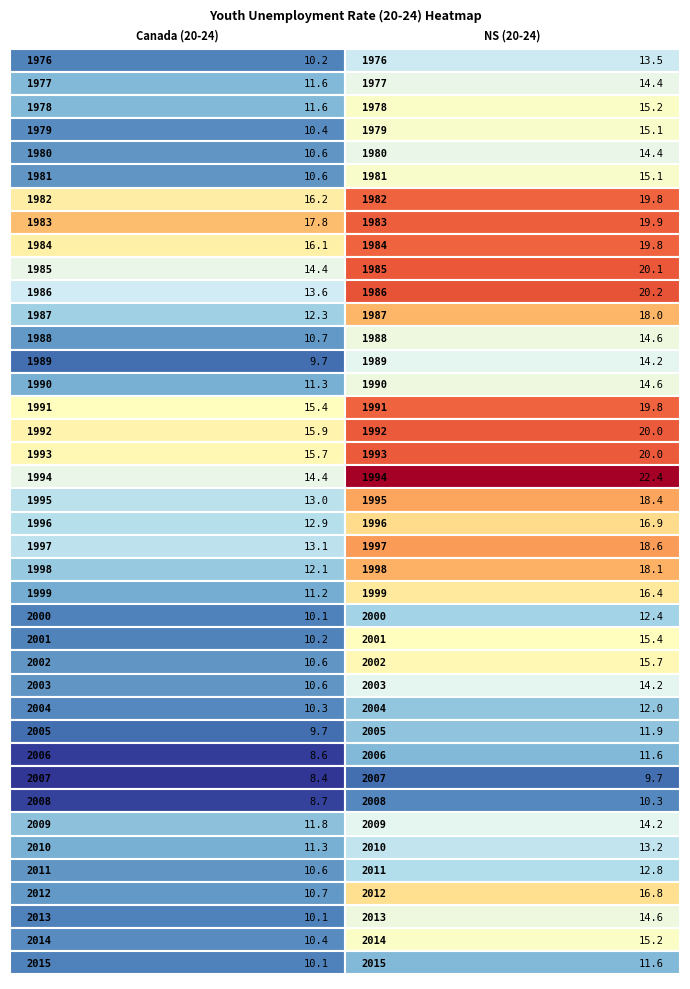

List the series in order of their peak value, lowest first.

Canada (20-24), NS (20-24)